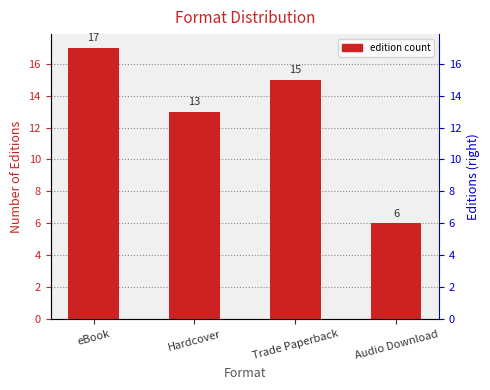

Reading right to left, what are all the values shown in this chart?

6	15	13	17